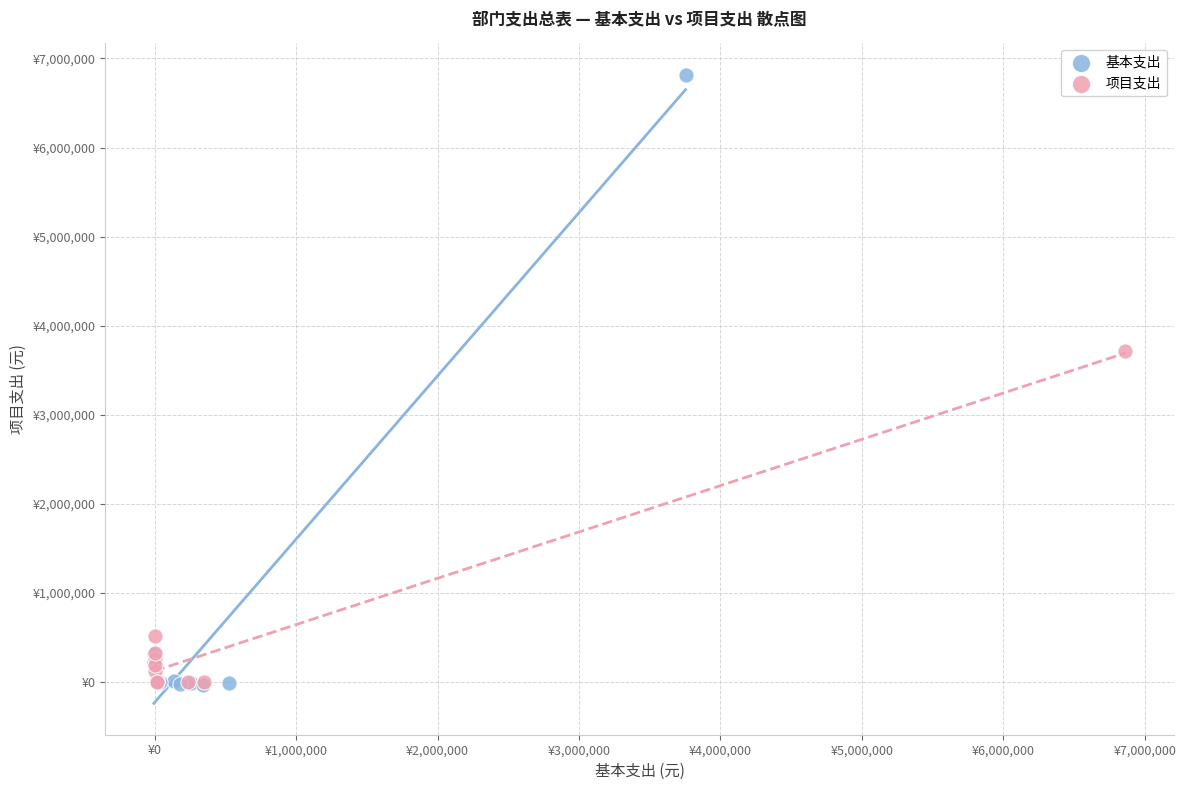

What are all the series names shown in the legend?

基本支出, 项目支出